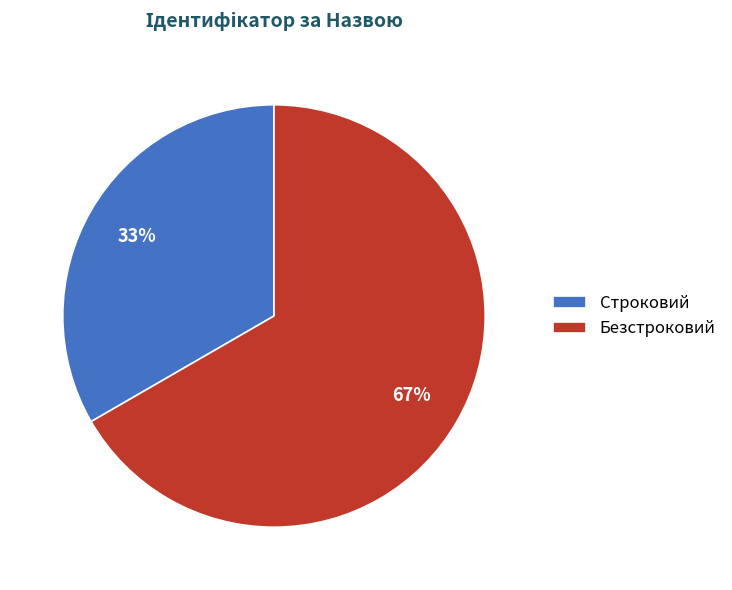

What is the smallest slice in the pie chart?

Строковий